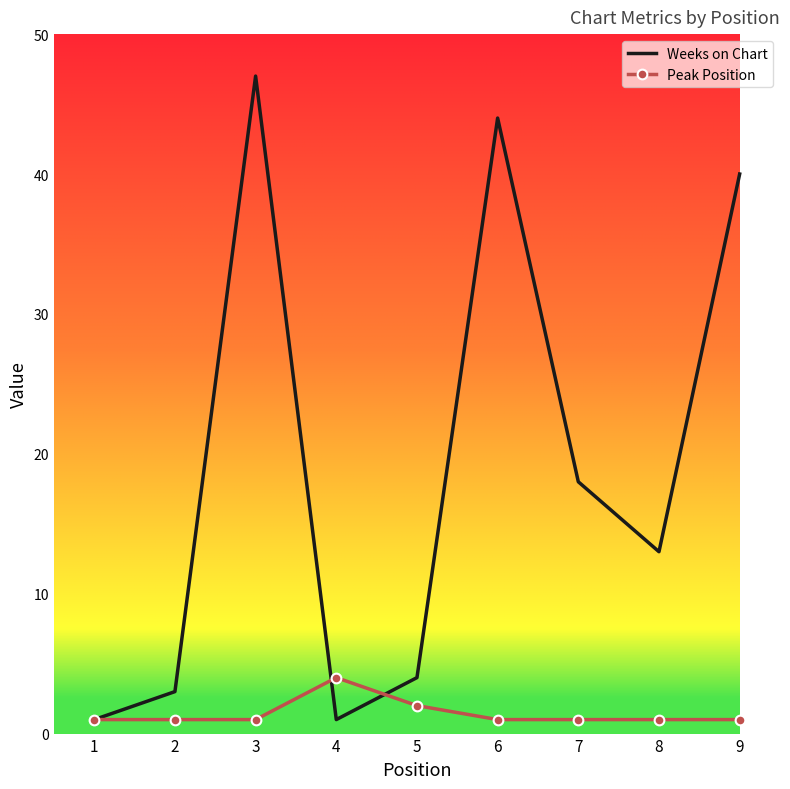

At which label does Weeks on Chart reach its peak?

3